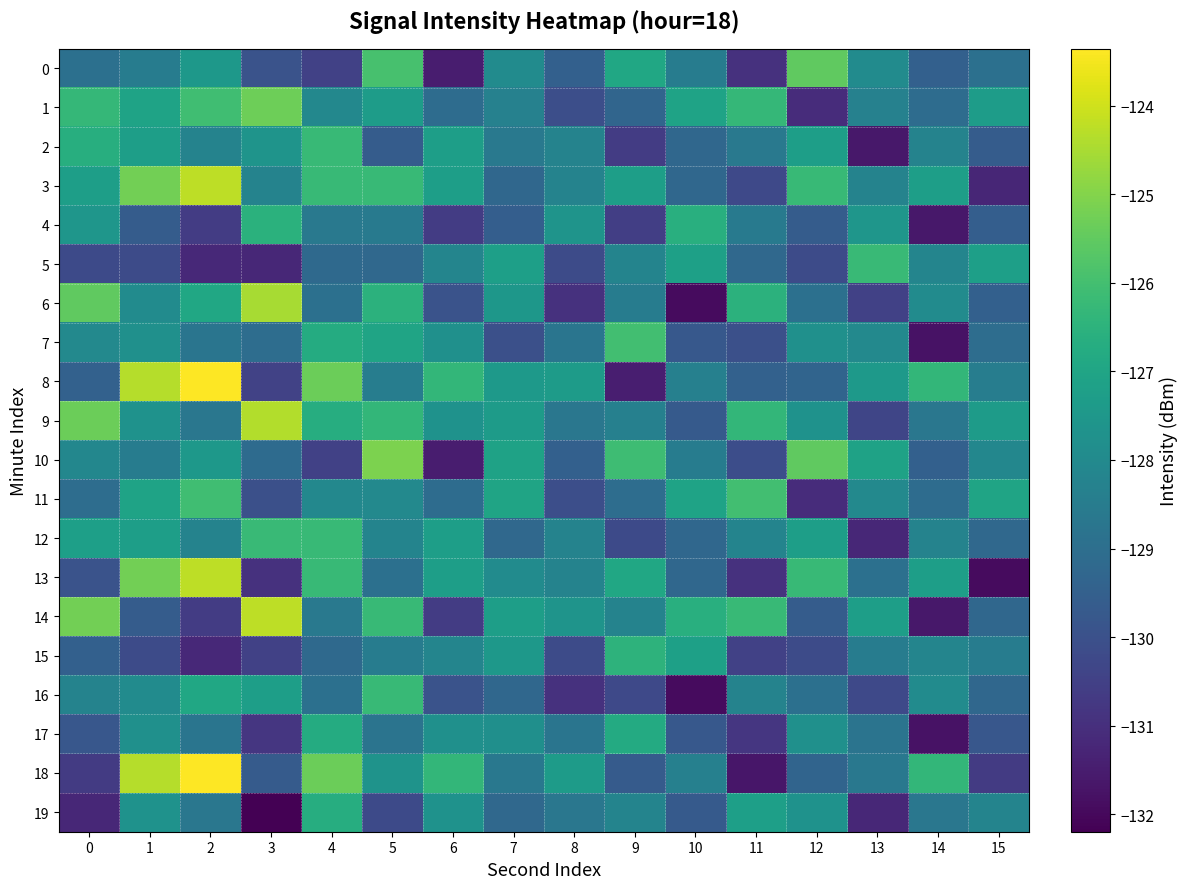

What is the greatest value displayed?

-123.4